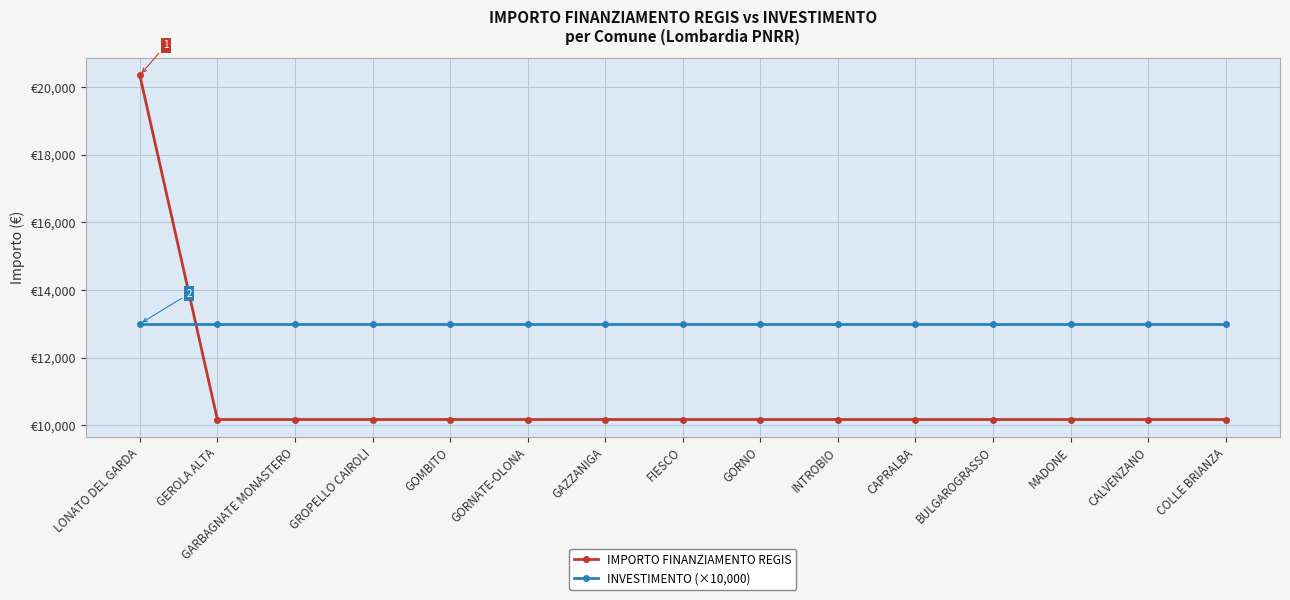

Where do IMPORTO FINANZIAMENTO REGIS and INVESTIMENTO (×10,000) first cross each other?

LONATO DEL GARDA and GEROLA ALTA